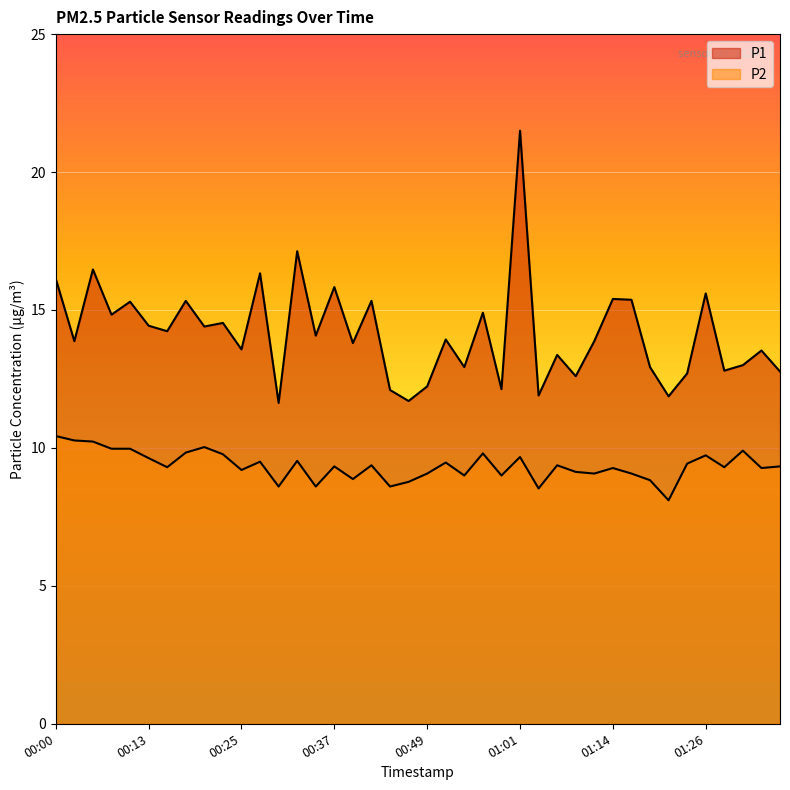

True or false: P1 and P2 intersect in this chart.

False